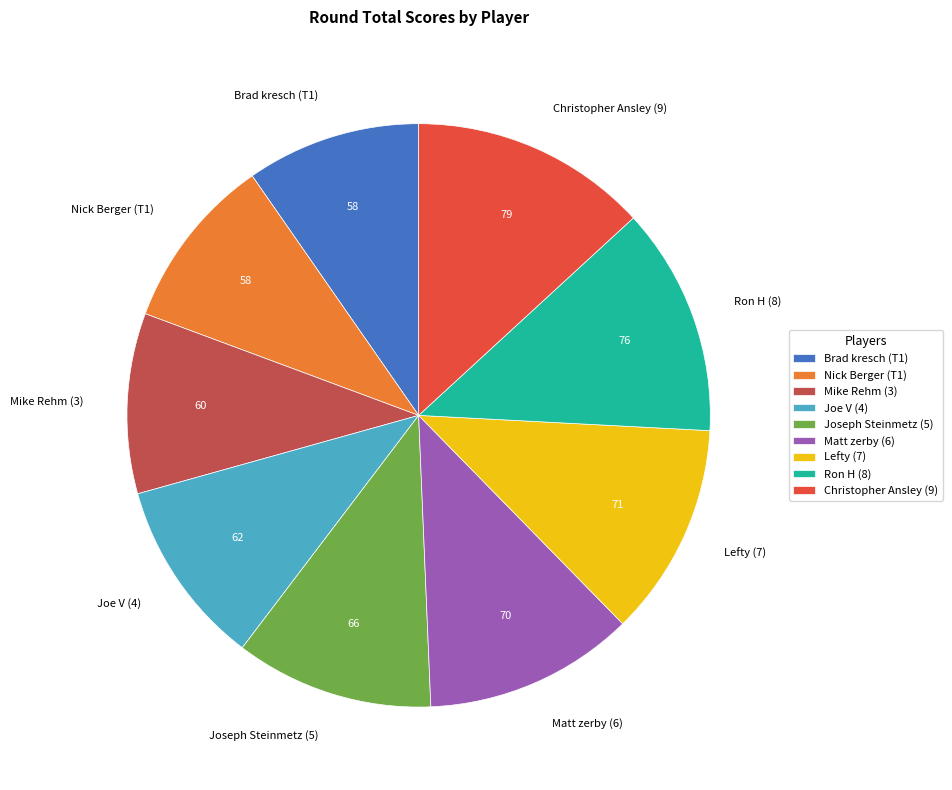

The Mike Rehm (3) slice represents 16% of the pie. True or false?

False